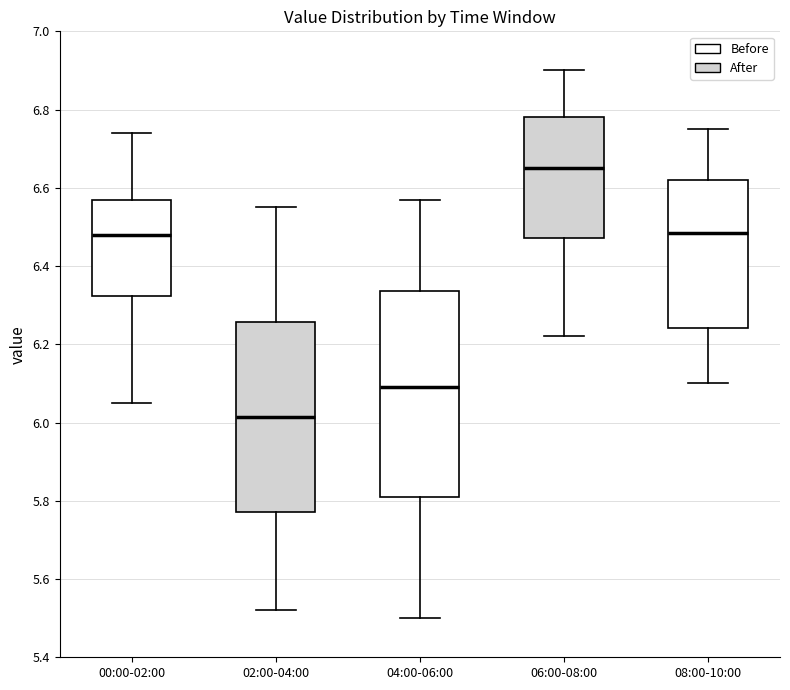

Where is the lower edge of the box for 00:00-02:00 on the y-axis? The values are not printed on the chart, so give them approximately, as read against the axis.

6.32